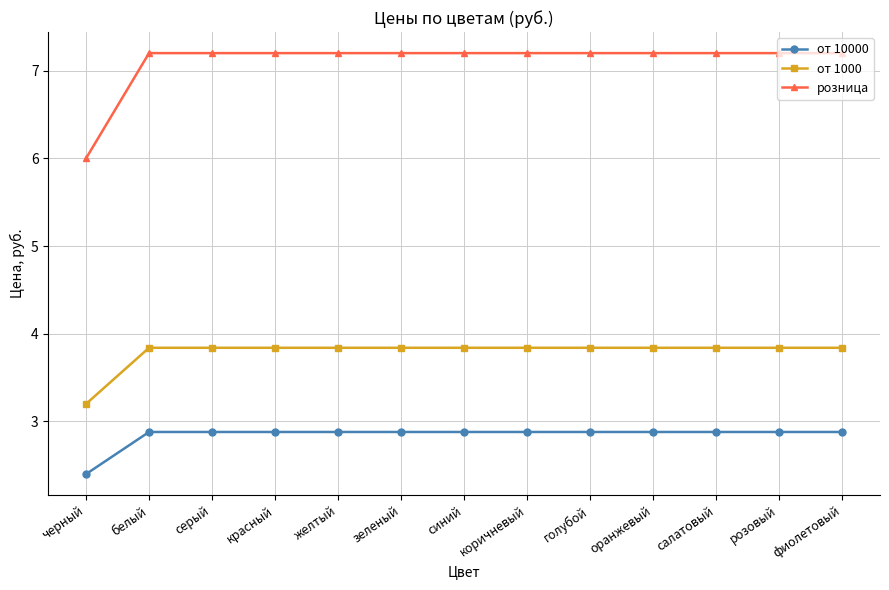

What are all the series names shown in the legend?

от 10000, от 1000, розница